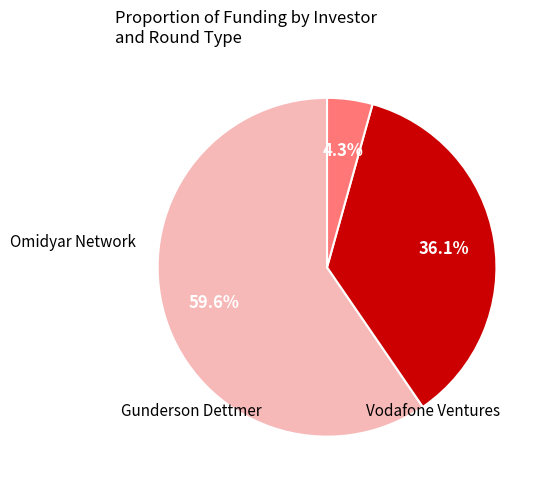

Is there any slice that represents more than half of the pie?

Yes